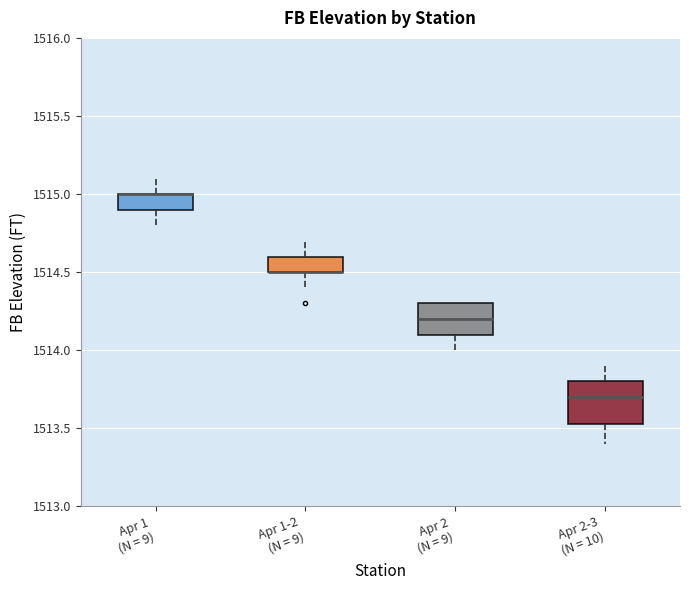

Reading left to right, transcribe this box plot: for each box, give where its median line is, the range the box spans, and where its two whiskers end, as read against the y-axis. The values are not printed on the chart, so give them approximately, as read against the axis.

Apr 1 (N = 9): median 1515.00 (drawn on the box's upper edge), box 1514.90 to 1515.00, whiskers 1514.80 to 1515.10
Apr 1-2 (N = 9): median 1514.50 (drawn on the box's lower edge), box 1514.50 to 1514.60, whiskers 1514.40 to 1514.70
Apr 2 (N = 9): median 1514.20, box 1514.10 to 1514.30, whiskers 1514.00 to 1514.30
Apr 2-3 (N = 10): median 1513.70, box 1513.55 to 1513.80, whiskers 1513.40 to 1513.90